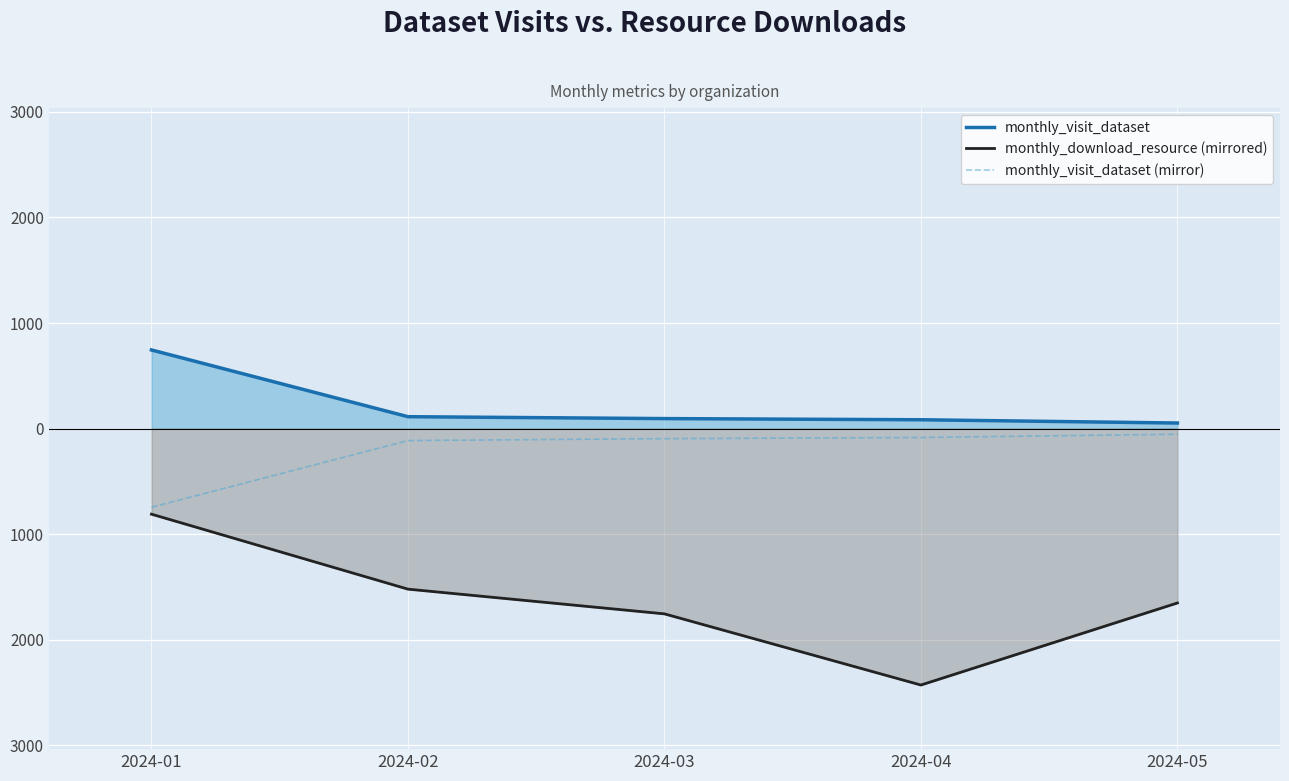

Reading right to left, list all the values displayed in this chart.

monthly_visit_dataset: 53	84	95	113	745
monthly_download_resource (mirrored): -1651	-2428	-1754	-1520	-810
monthly_visit_dataset (mirror): -53	-84	-95	-113	-745